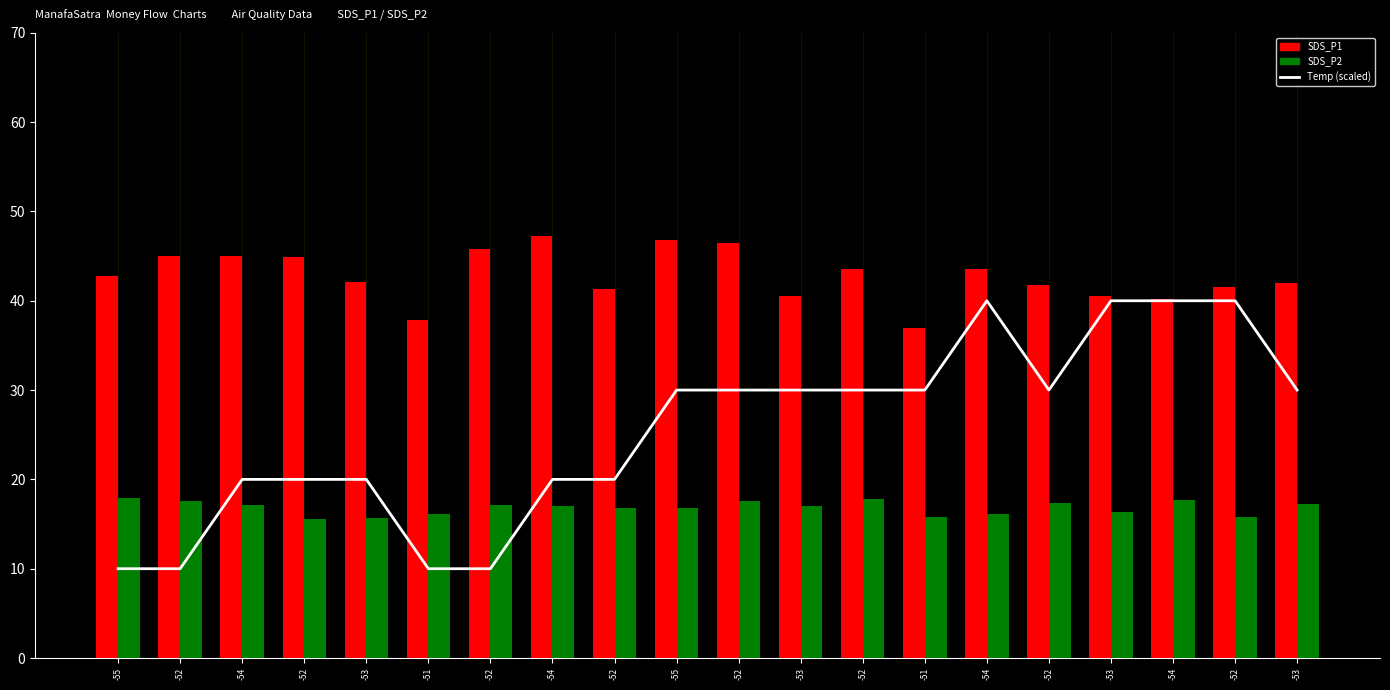

What is the lowest value of the SDS_P1 series?

37.0